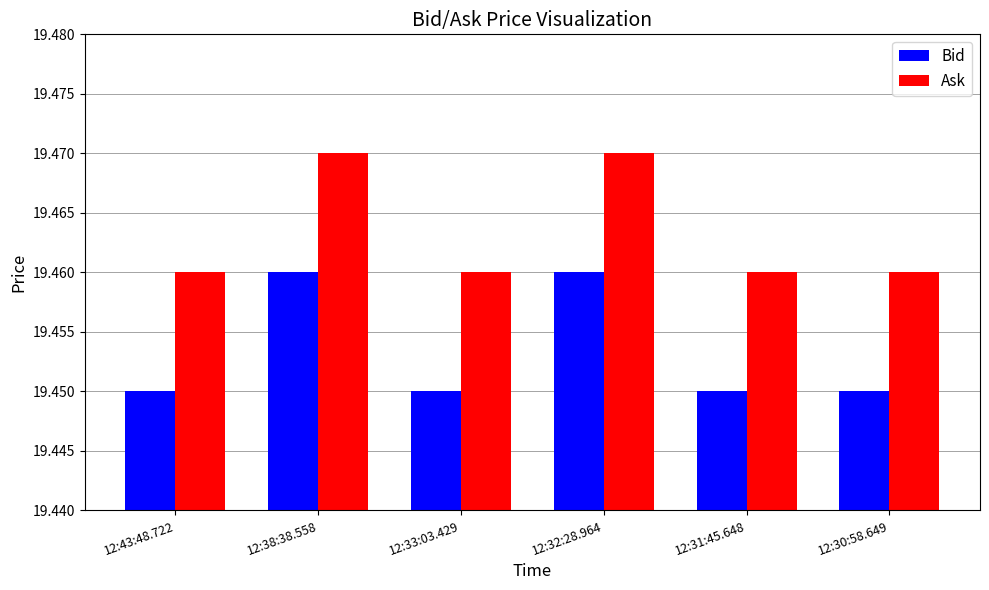

What is the sum of all Ask values?

116.8